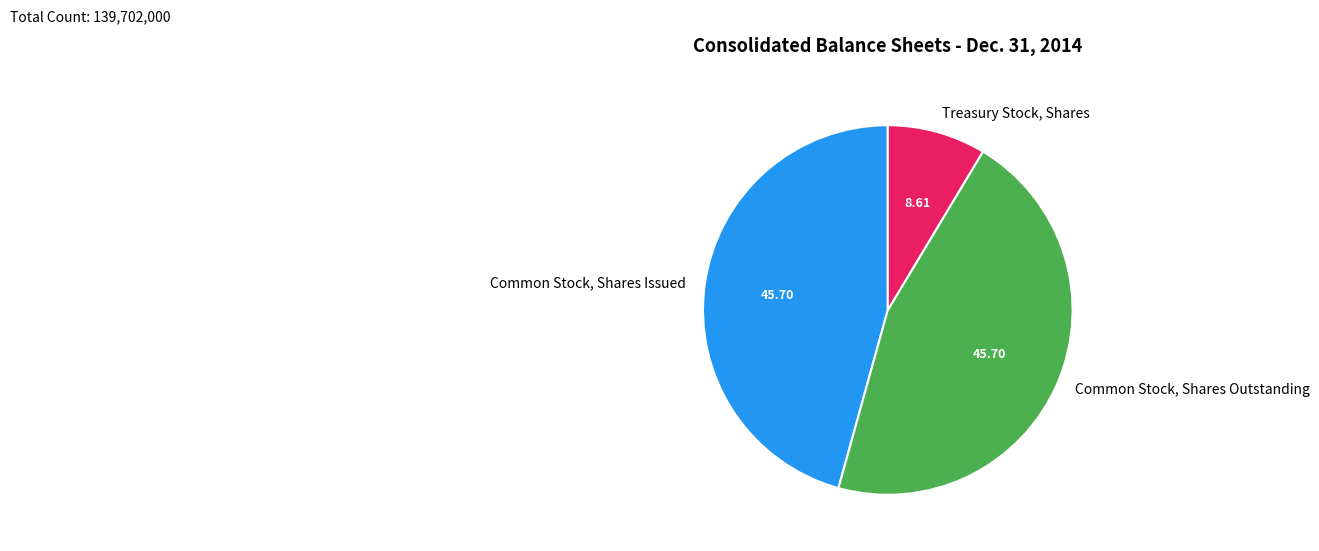

Which has a higher value, Treasury Stock, Shares or Common Stock, Shares Outstanding?

Common Stock, Shares Outstanding